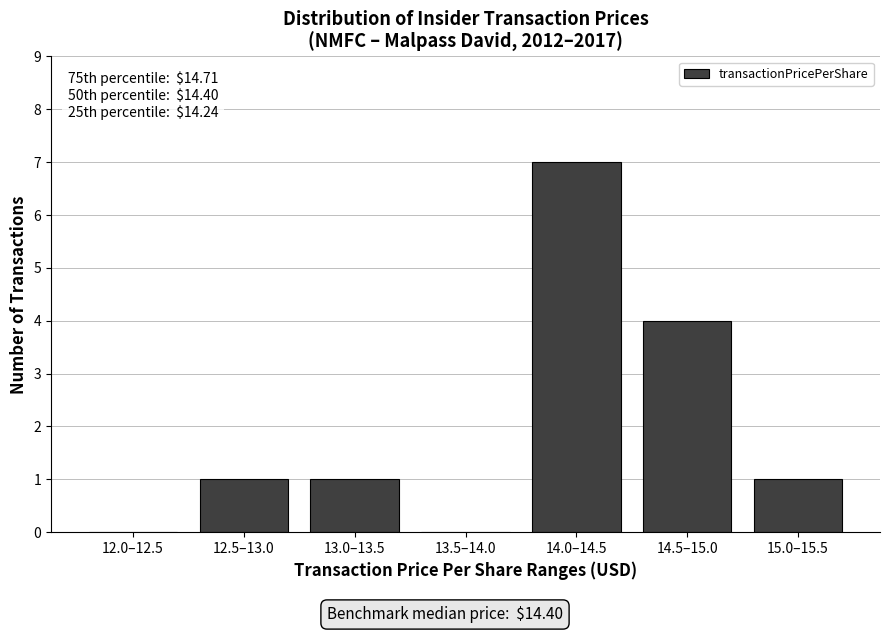

What is the greatest value displayed?

7